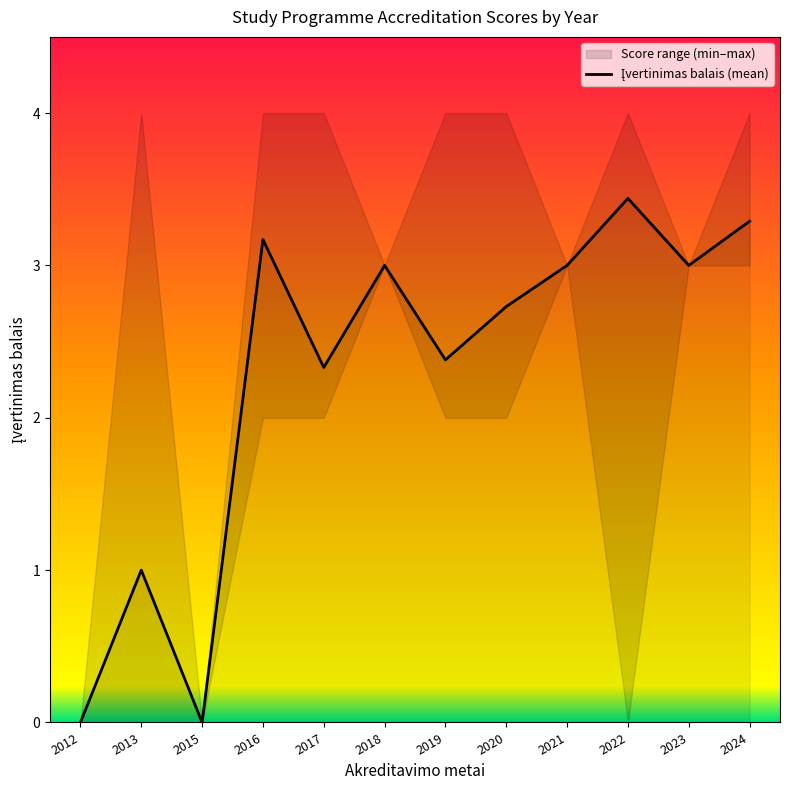

Reading right to left, list all the values displayed in this chart.

3.3	3.0	3.4	3.0	2.7	2.4	3.0	2.3	3.2	0.0	1.0	0.0